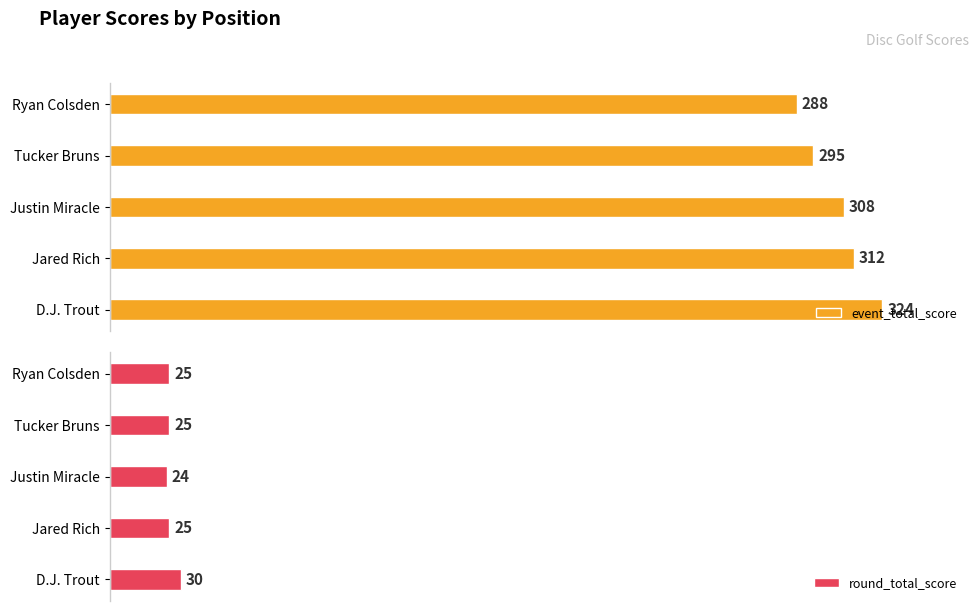

Which category has the lowest value in the event_total_score series?

Ryan Colsden